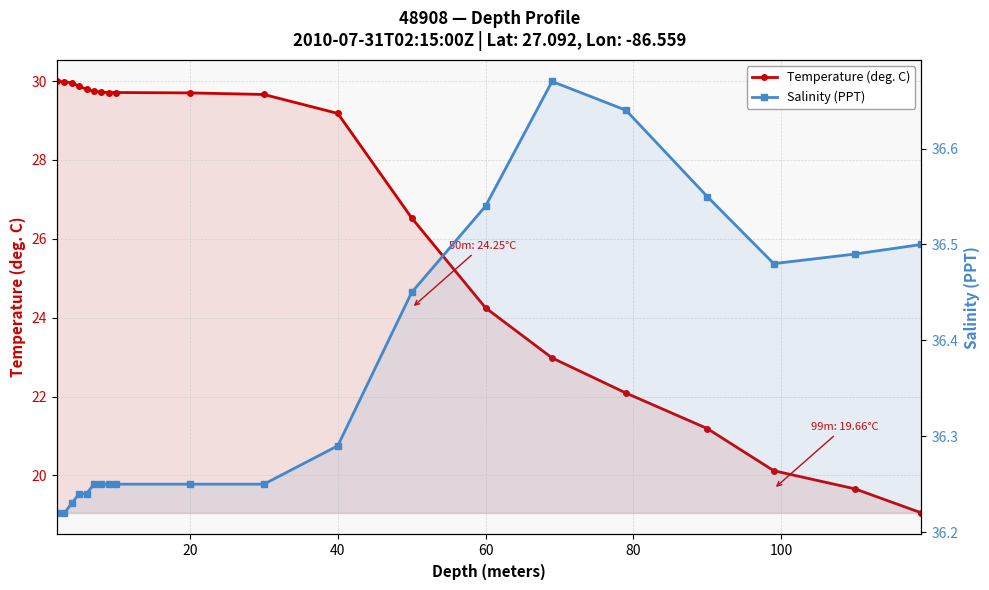

True or false: Temperature (deg. C) and Salinity (PPT) cross at least once.

False